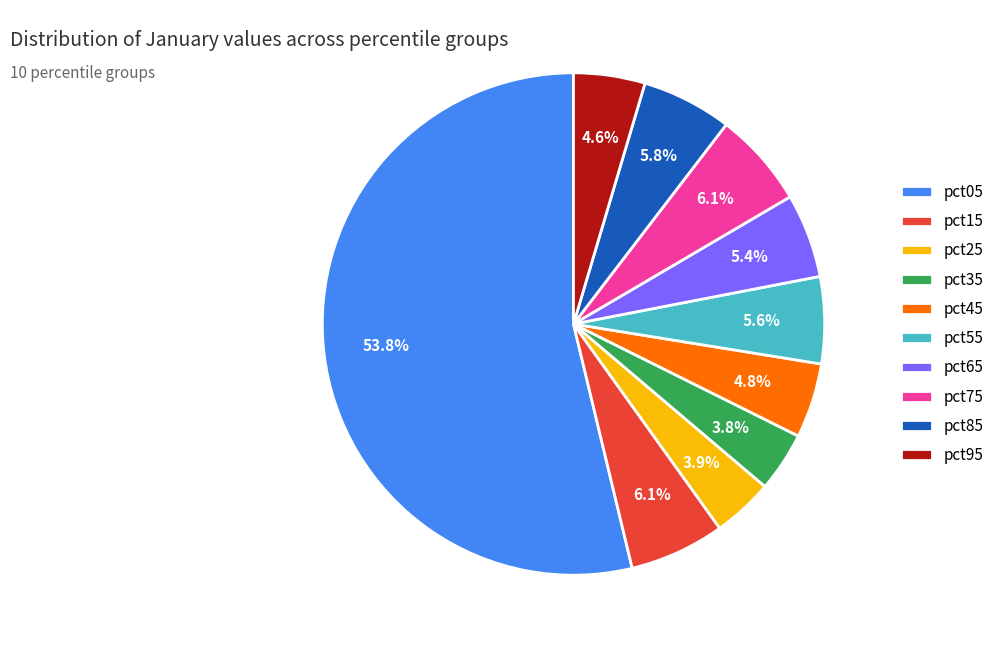

Count the number of slices in the pie.

10